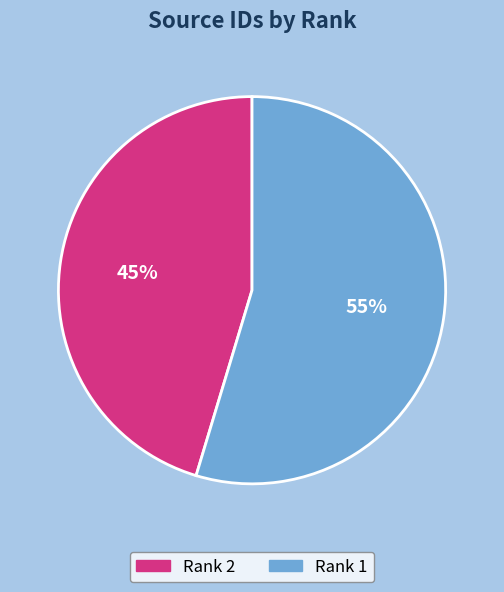

Which slice is the largest?

Rank 1